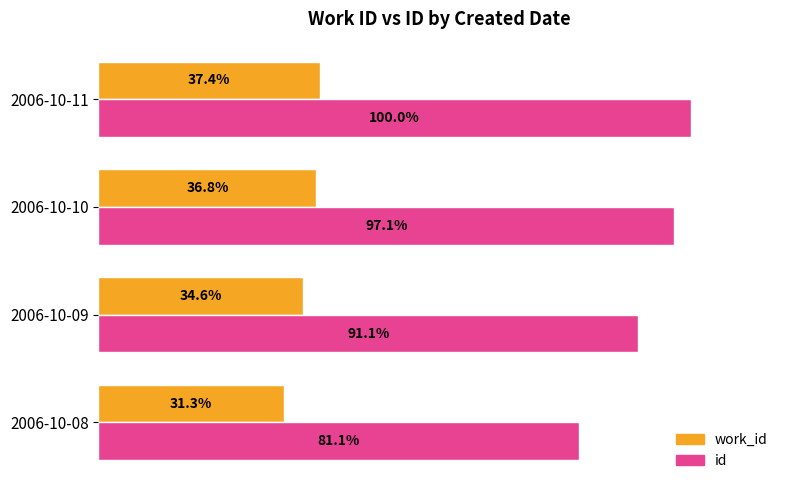

Where is id nearest to the value 90?

2006-10-09